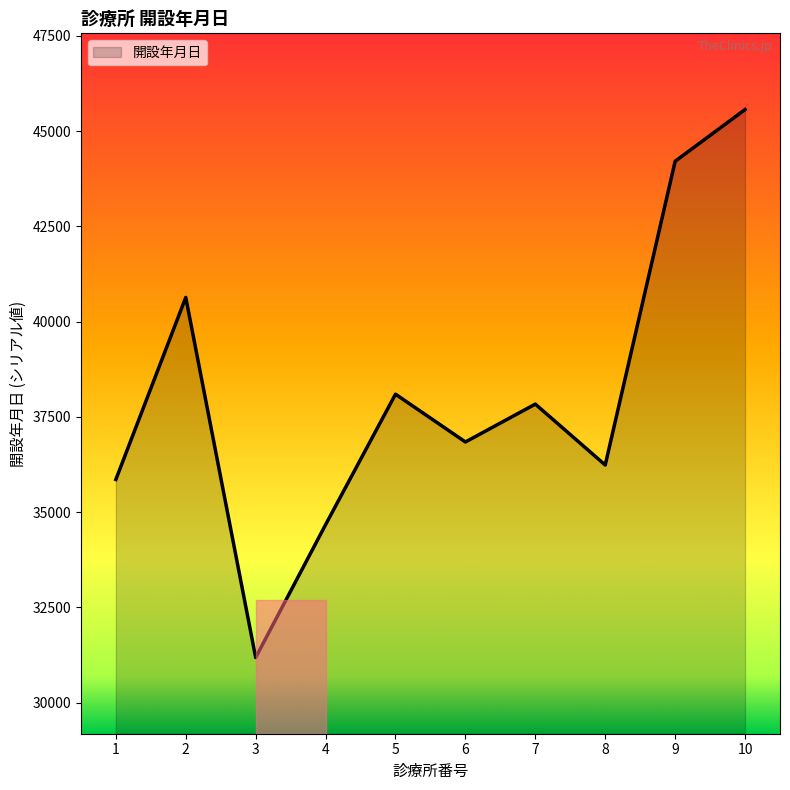

True or false: the data has more than 1 interior local peaks.

True